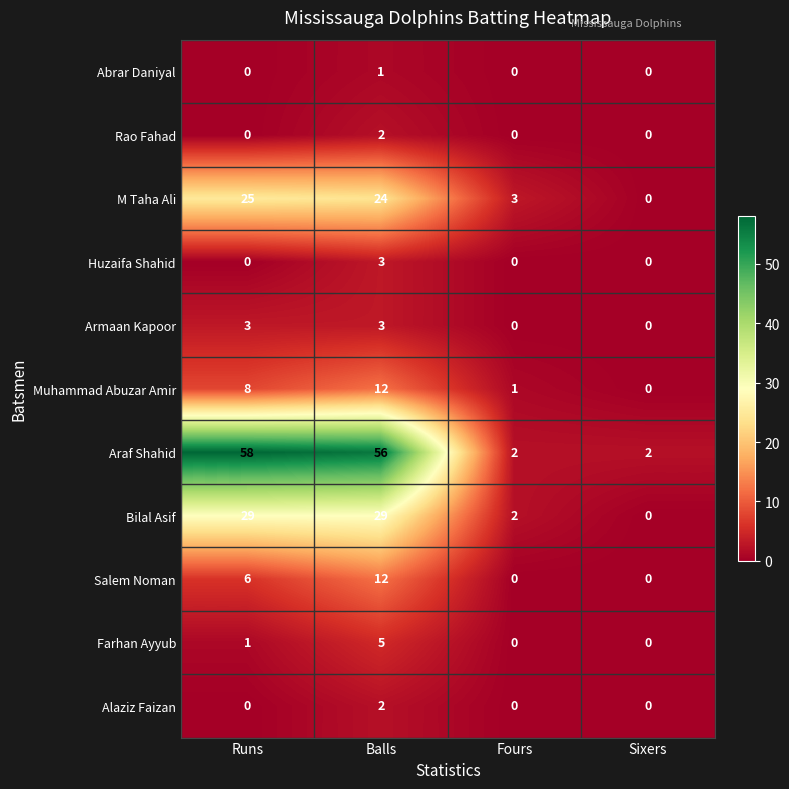

How many data points does each series have?

4